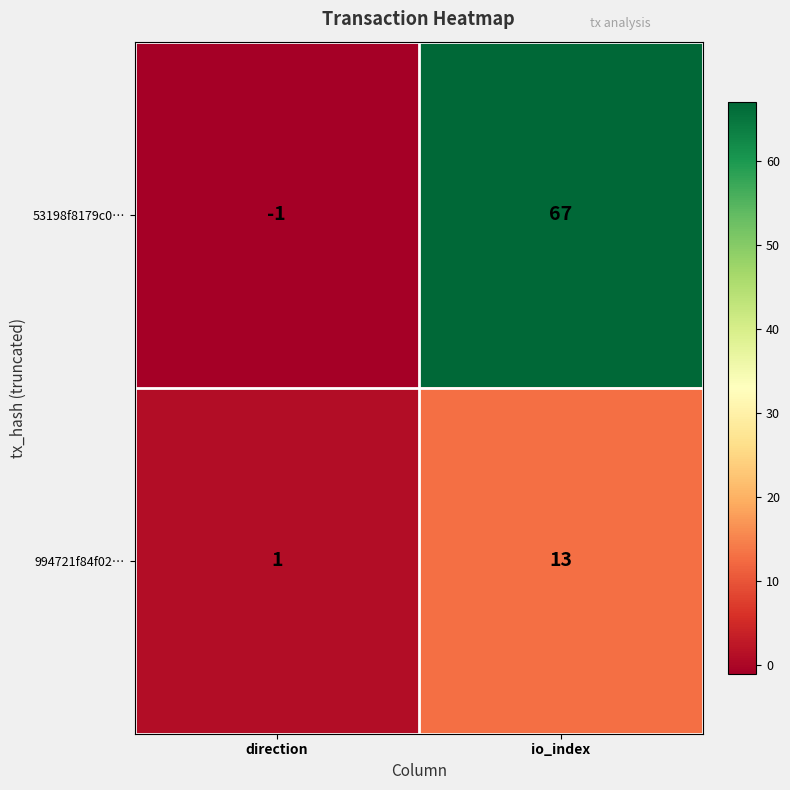

Reading left to right, transcribe all the data shown in this chart.

53198f8179c0…: direction=-1	io_index=67
994721f84f02…: direction=1	io_index=13